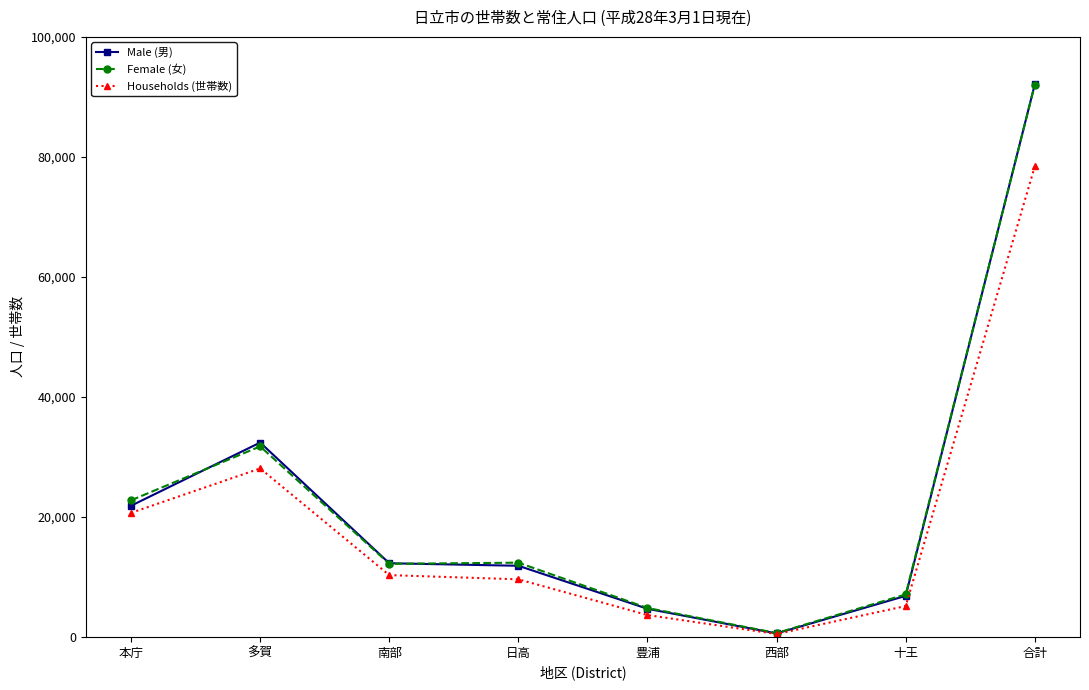

The Female (女) series shows 92031 at 合計. True or false?

True